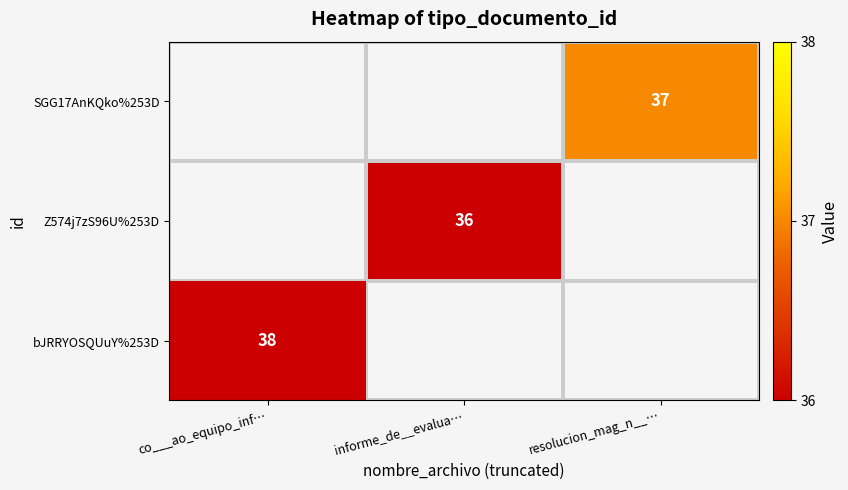

True or false: Z574j7zS96U%253D has a value of 36 at informe_de__evalua….

True